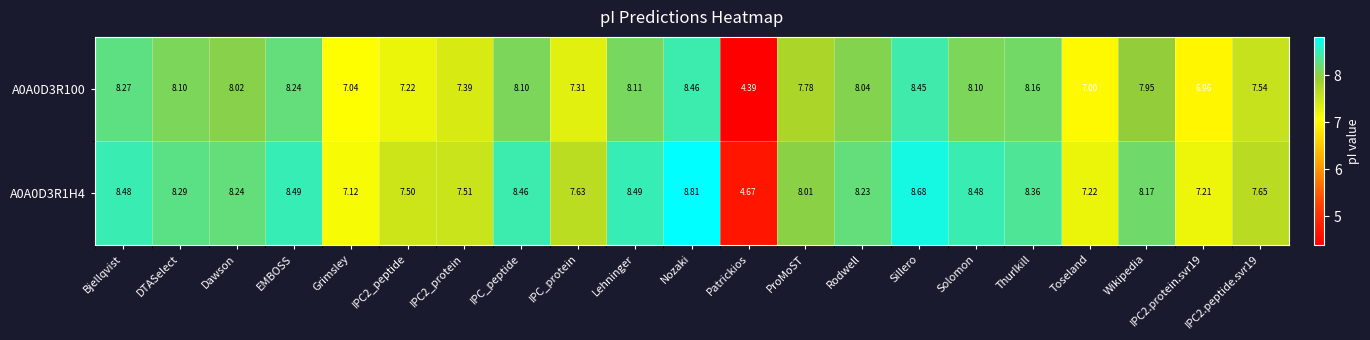

What is the difference between the highest and lowest values at IPC2.peptide.svr19?

0.1